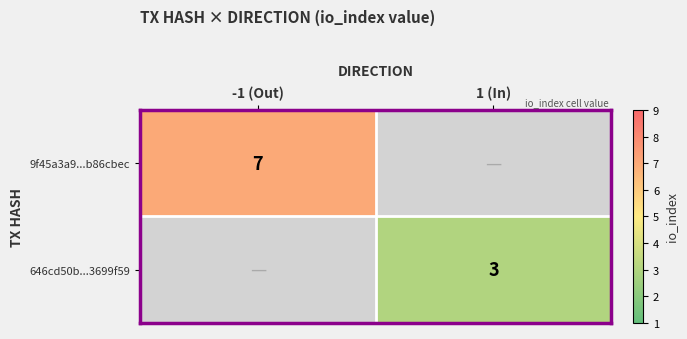

Is it true that 646cd50b...3699f59 equals 3 at 1 (In)?

True